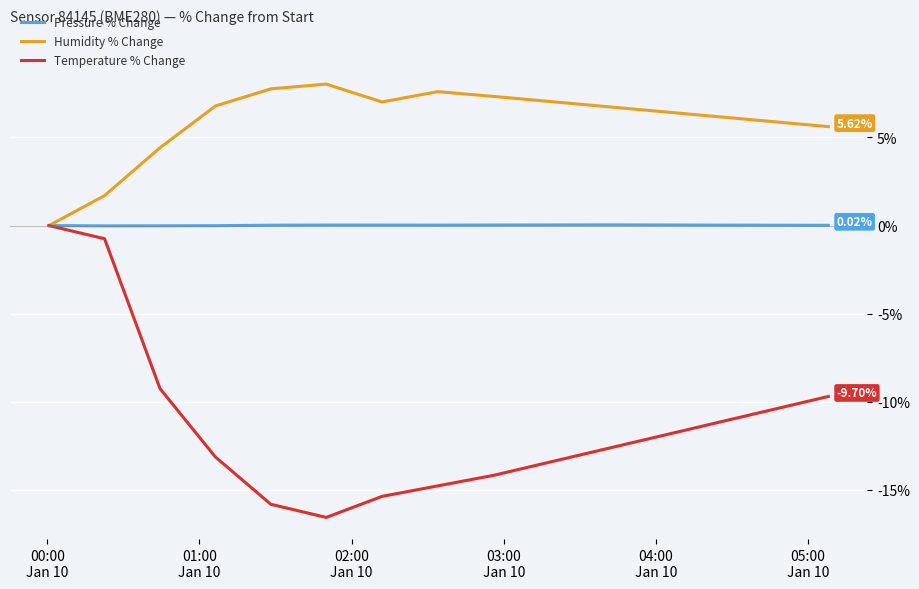

Rank the series by their average value, from lowest to highest.

Temperature % Change, Pressure % Change, Humidity % Change